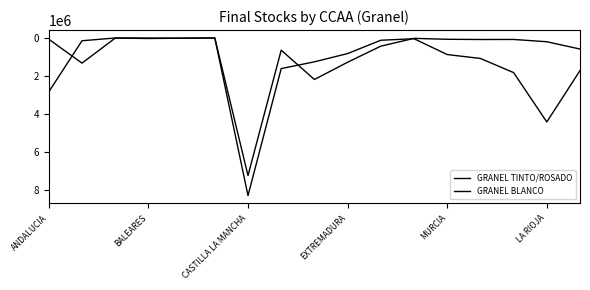

How many lines are shown in the chart?

2